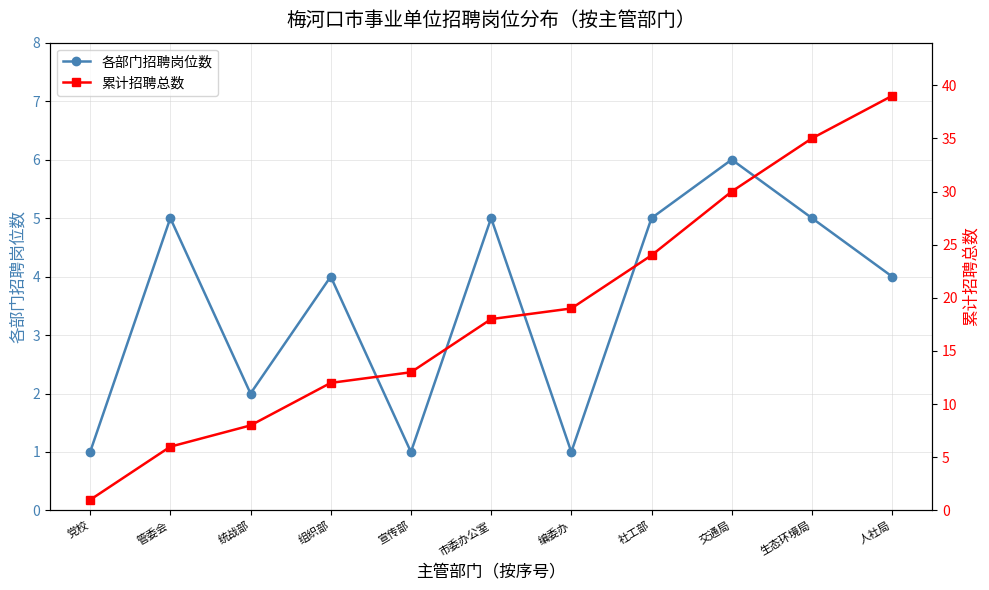

At which category is the sum across all series the highest?

人社局